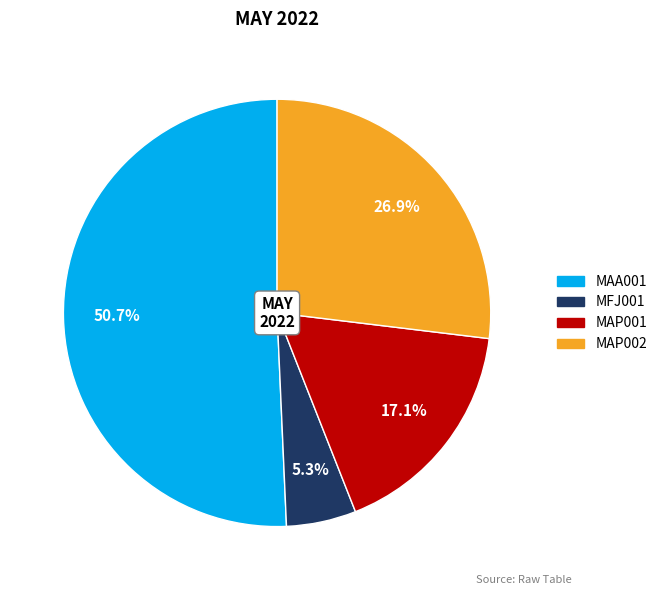

Is MAA001 the majority of the pie?

Yes